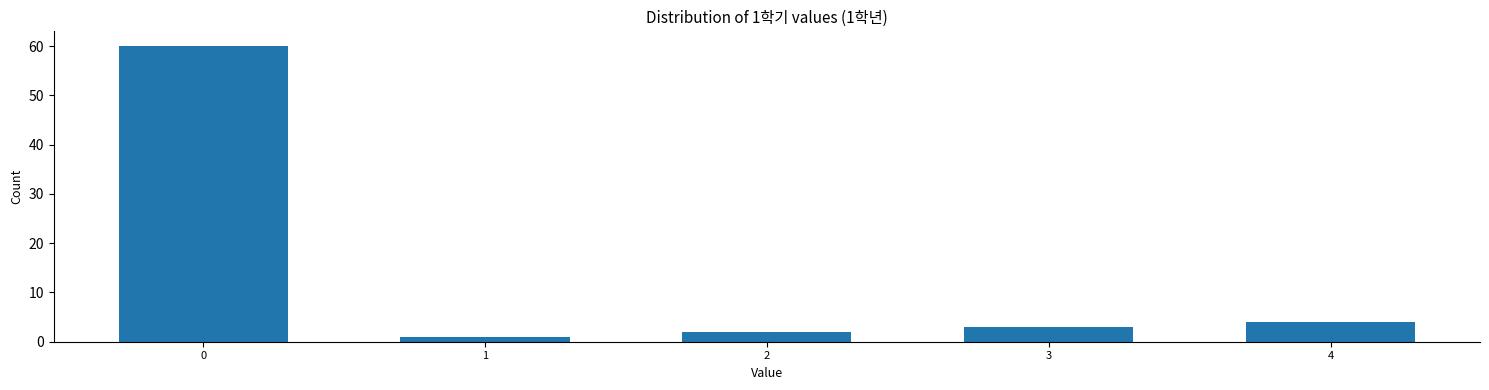

Reading left to right, extract all data points from this chart.

60	1	2	3	4